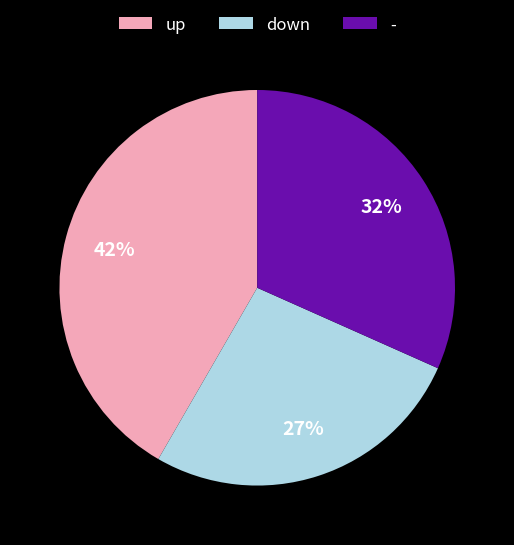

Which has a higher value, - or up?

up